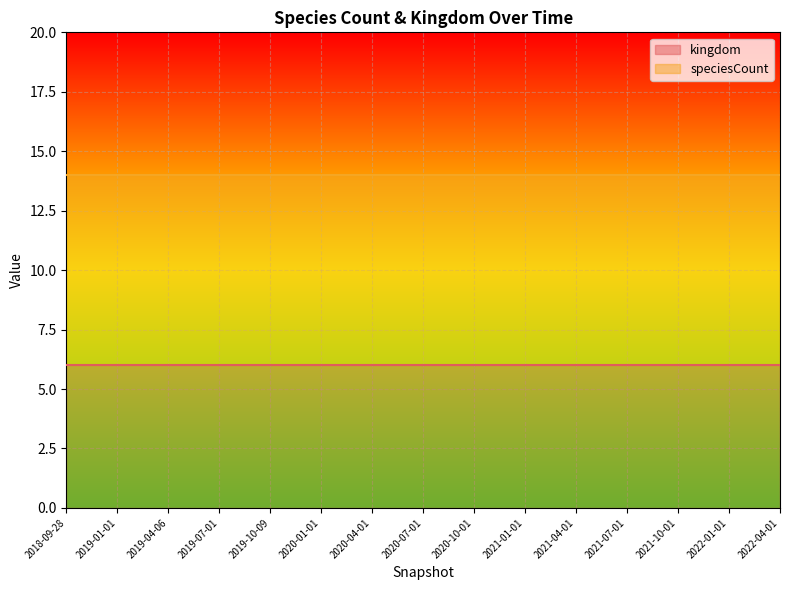

At which label is kingdom closest to 6?

2018-09-28